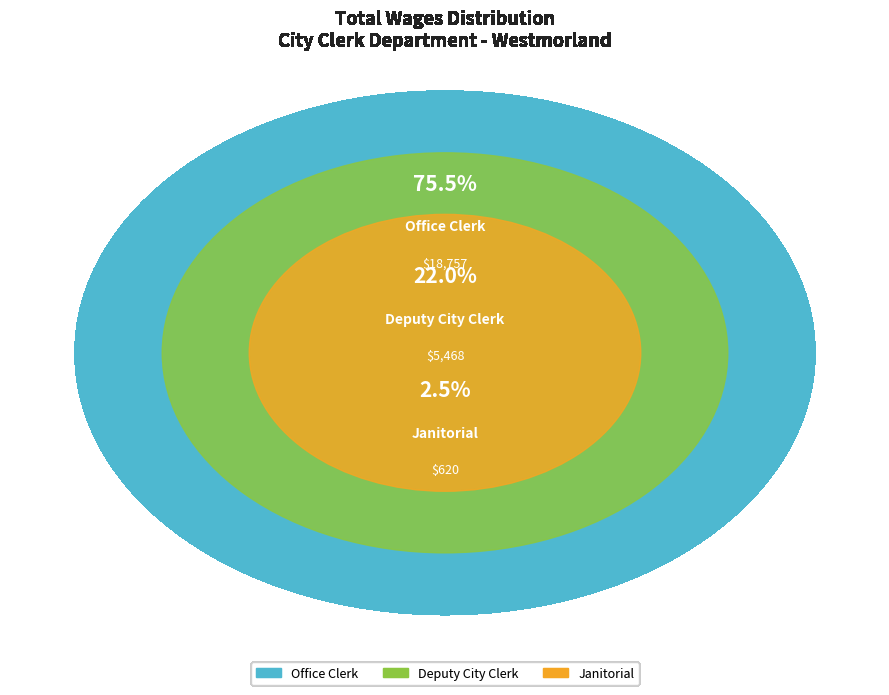

The Janitorial slice represents 2% of the pie. True or false?

True